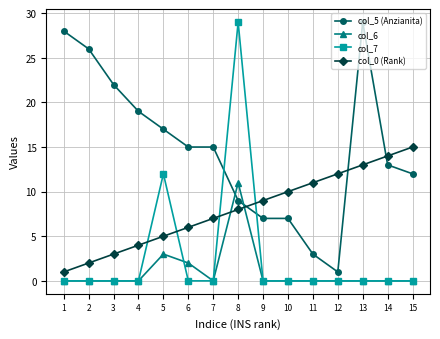

Which series has the largest total across all categories?

col_5 (Anzianita)